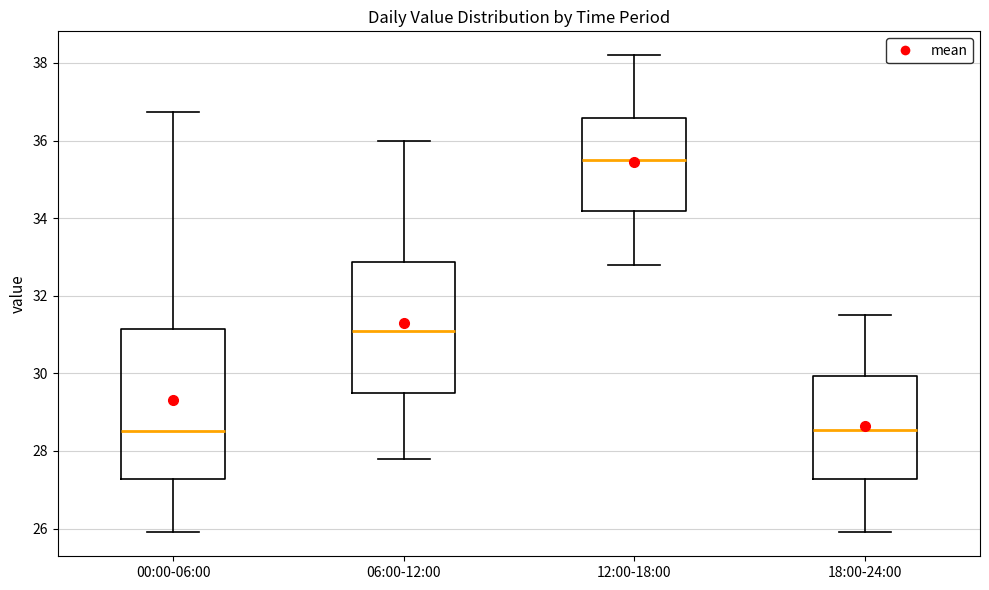

Reading left to right, read every box against the y-axis: the position of its median line, the range the box covers, and the ends of its whiskers. The values are not printed on the chart, so give them approximately, as read against the axis.

00:00-06:00: median 28.6, box 27.2 to 31.2, whiskers 26.0 to 36.8
06:00-12:00: median 31.2, box 29.4 to 32.8, whiskers 27.8 to 36.0
12:00-18:00: median 35.6, box 34.2 to 36.6, whiskers 32.8 to 38.2
18:00-24:00: median 28.6, box 27.2 to 30.0, whiskers 26.0 to 31.6